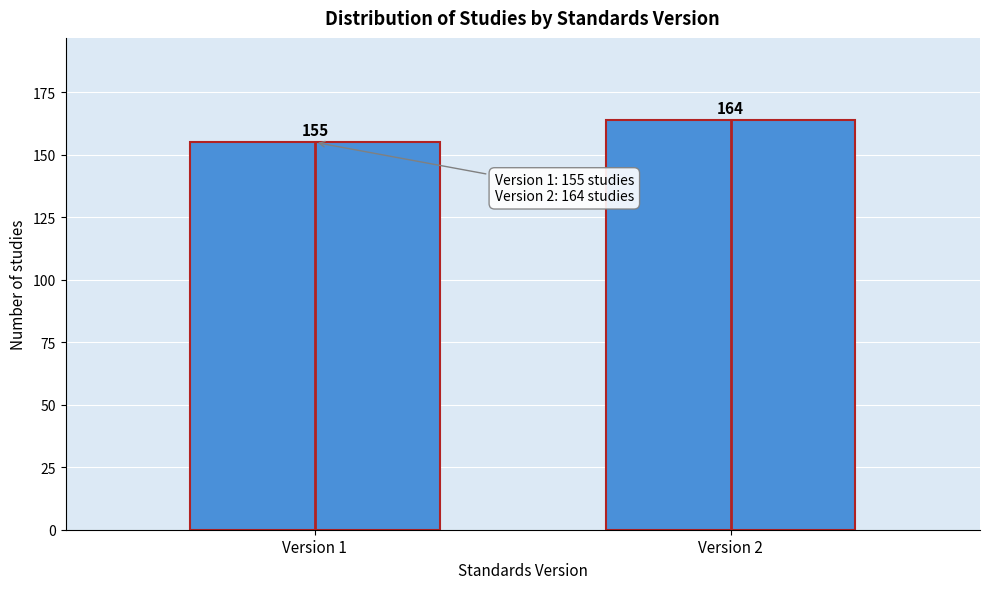

Reading left to right, transcribe all the data shown in this chart.

Version 1=155	Version 2=164